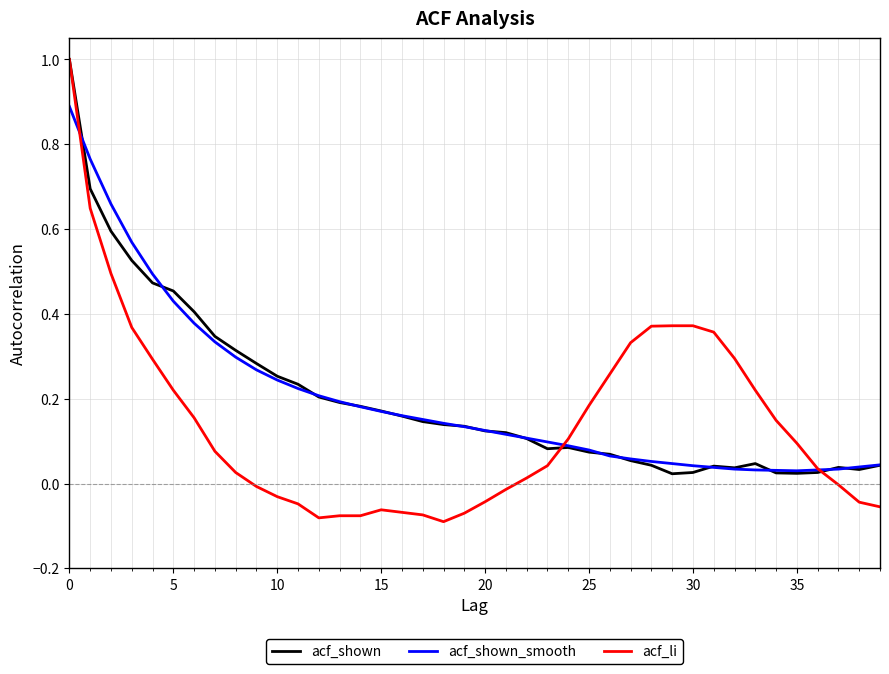

Which series has the widest spread of values?

acf_li